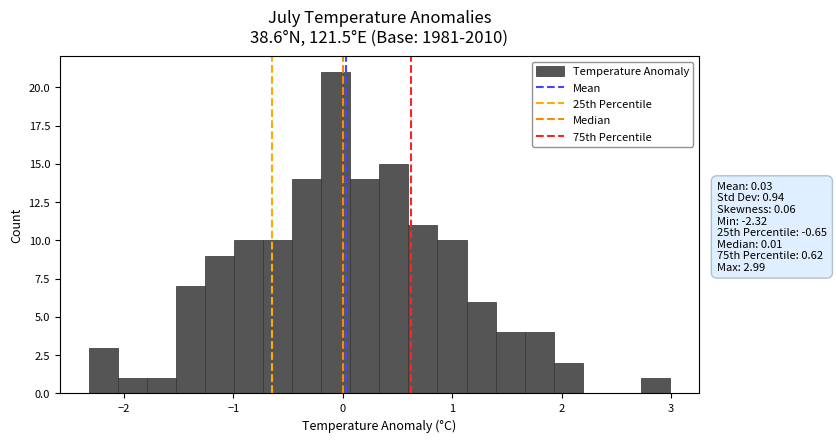

Read against the x-axis, roughly where is the centre of the tallest bar?

-0.1